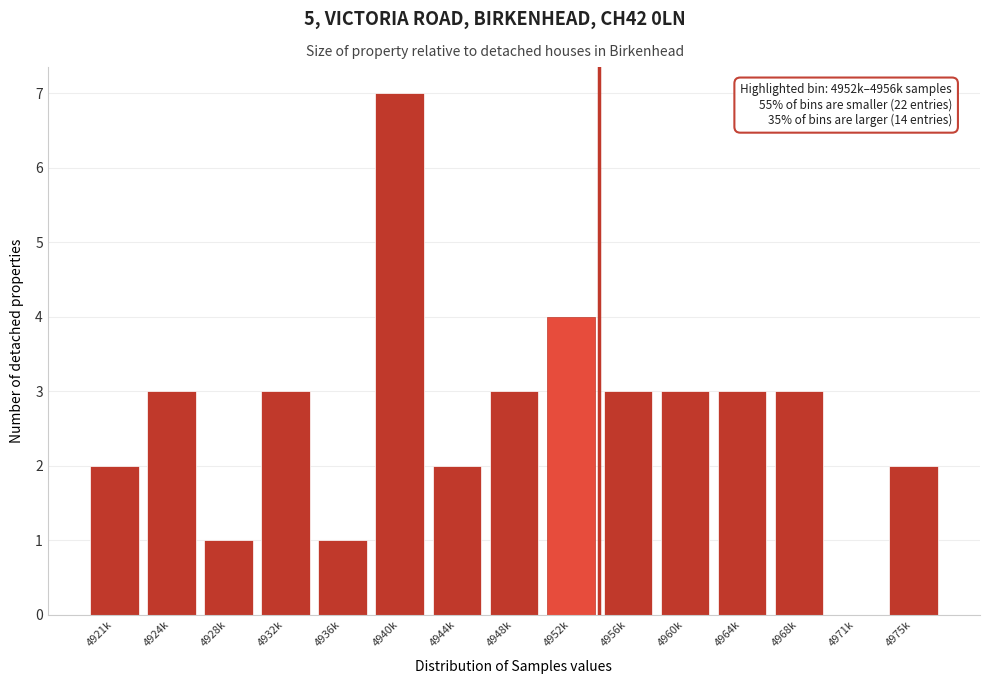

Reading right to left, list all the values displayed in this chart.

4975k=2	4971k=0	4968k=3	4964k=3	4960k=3	4956k=3	4952k=4	4948k=3	4944k=2	4940k=7	4936k=1	4932k=3	4928k=1	4924k=3	4921k=2